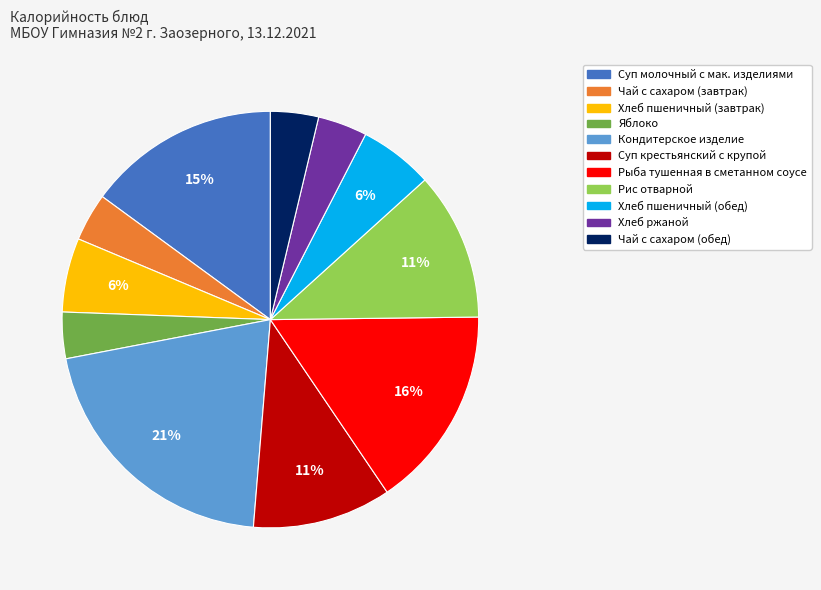

Combined, do Суп молочный с мак. изделиями and Суп крестьянский с крупой account for over 50%?

No